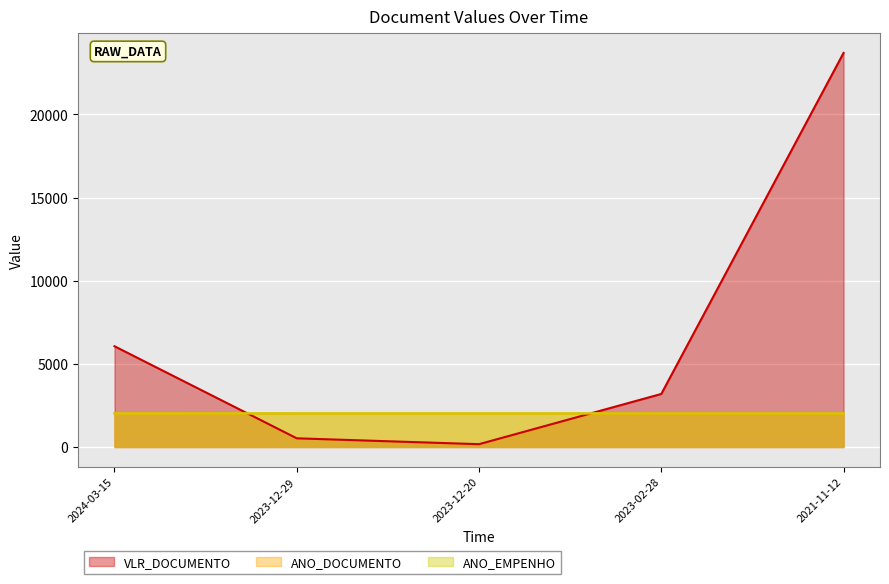

At how many categories does at least one series exceed 2544?

3